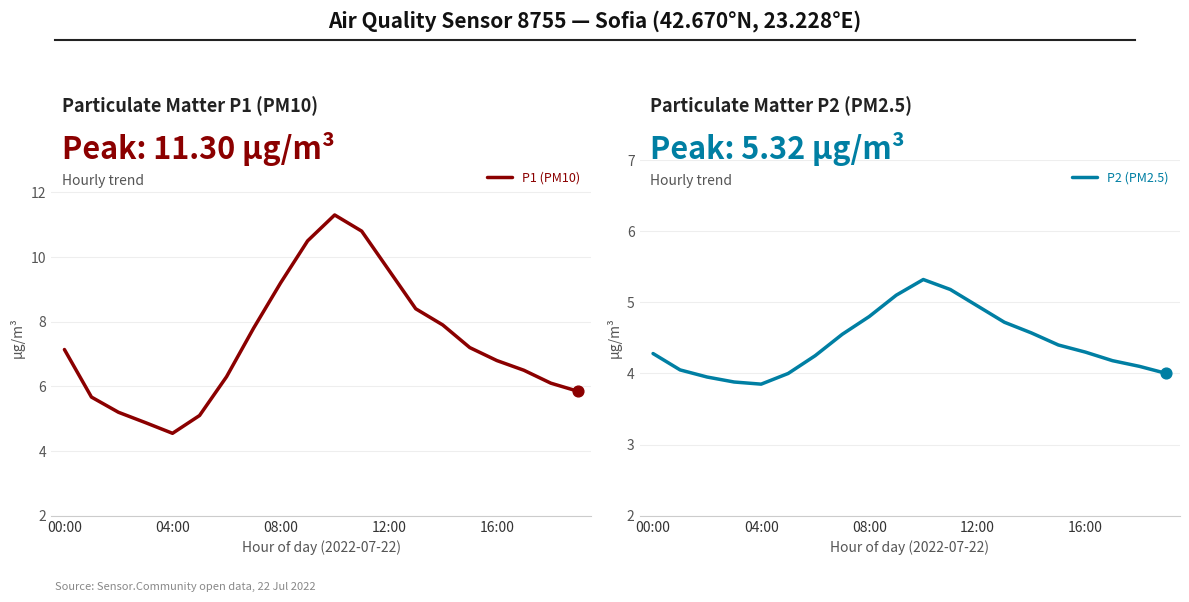

Which series contains the highest Y value?

P1 (PM10)